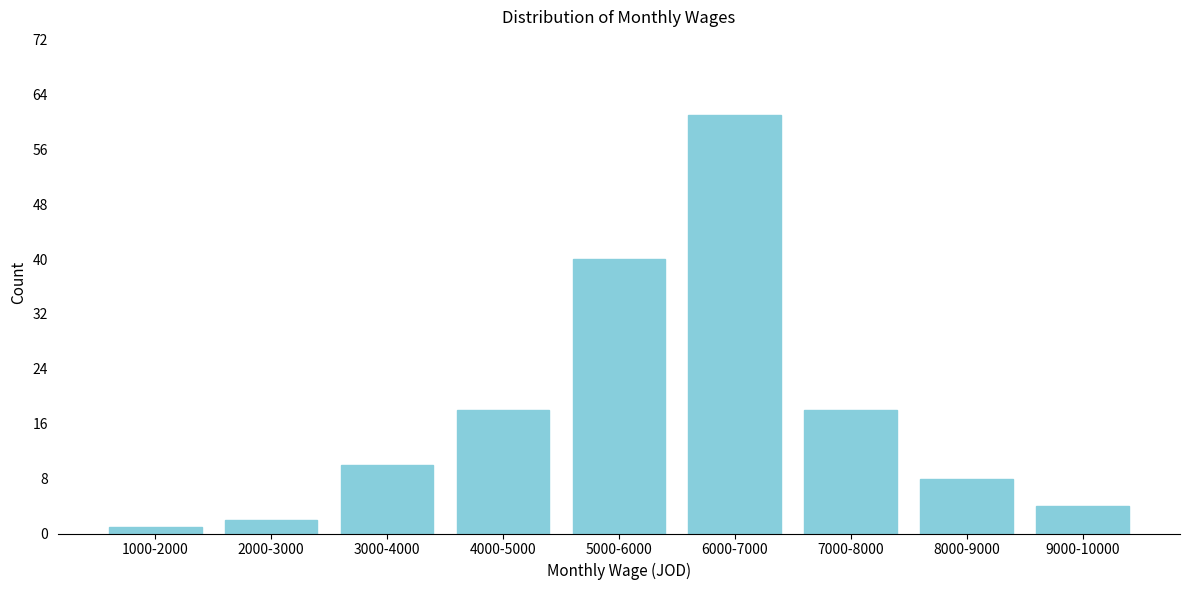

Reading left to right, transcribe all the data shown in this chart.

1	2	10	18	40	61	18	8	4